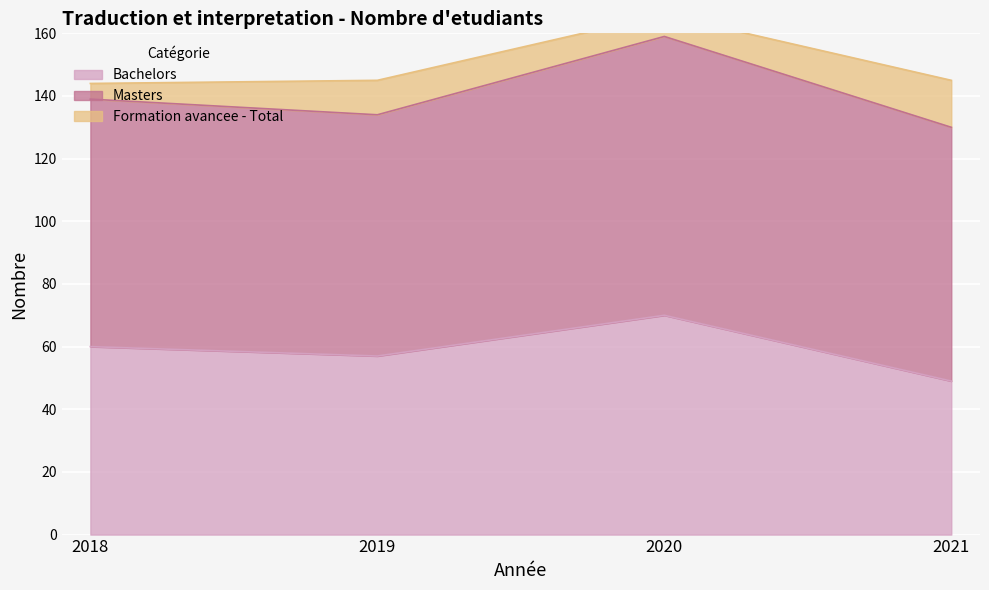

What is the minimum value shown in the chart?

5